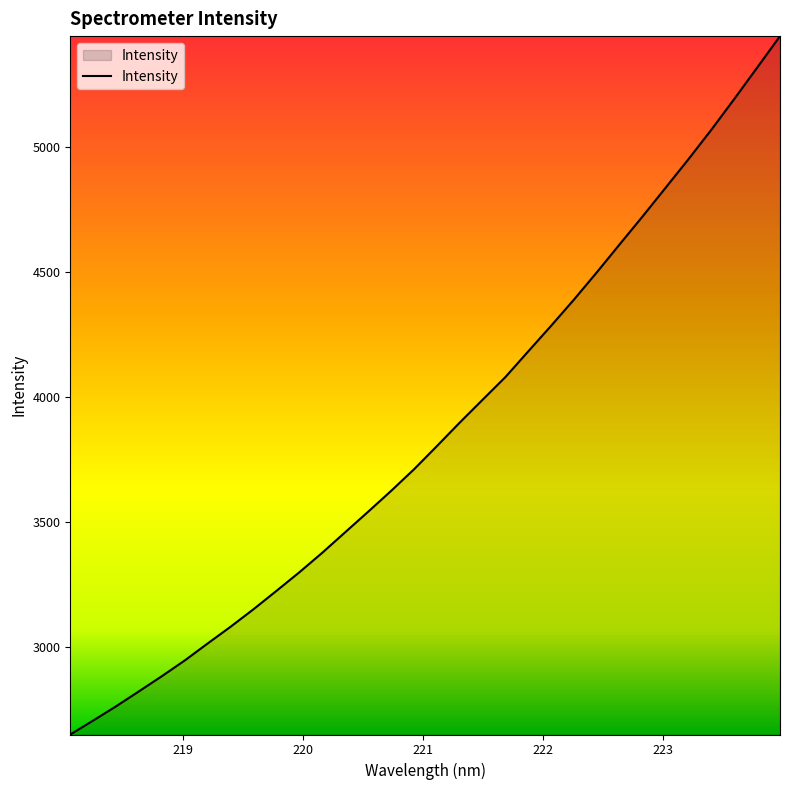

Does the chart display data point markers on the line(s)?

No